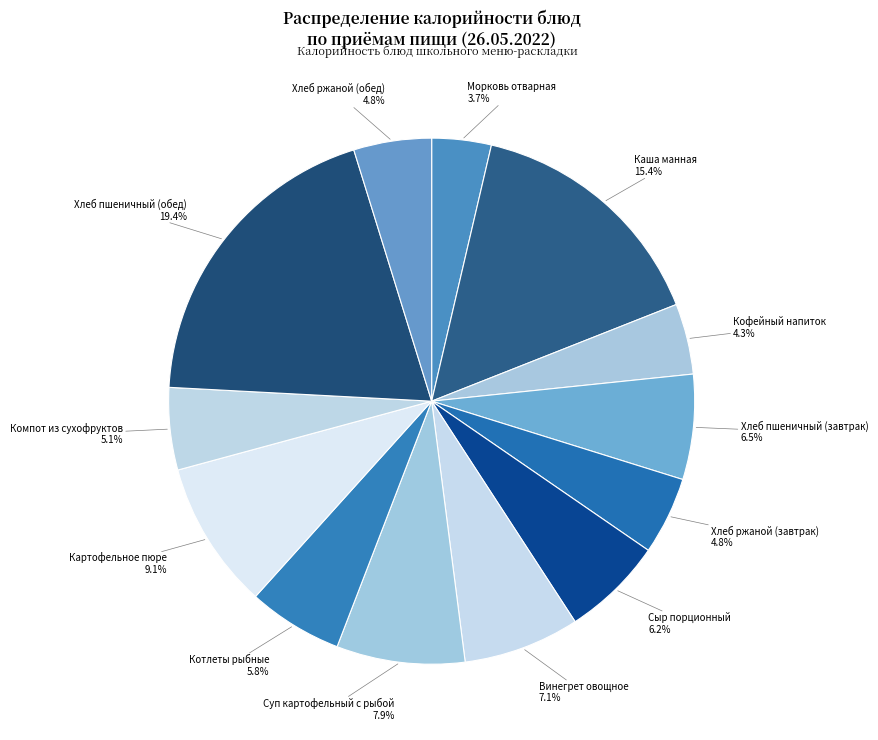

Count the number of slices in the pie.

13